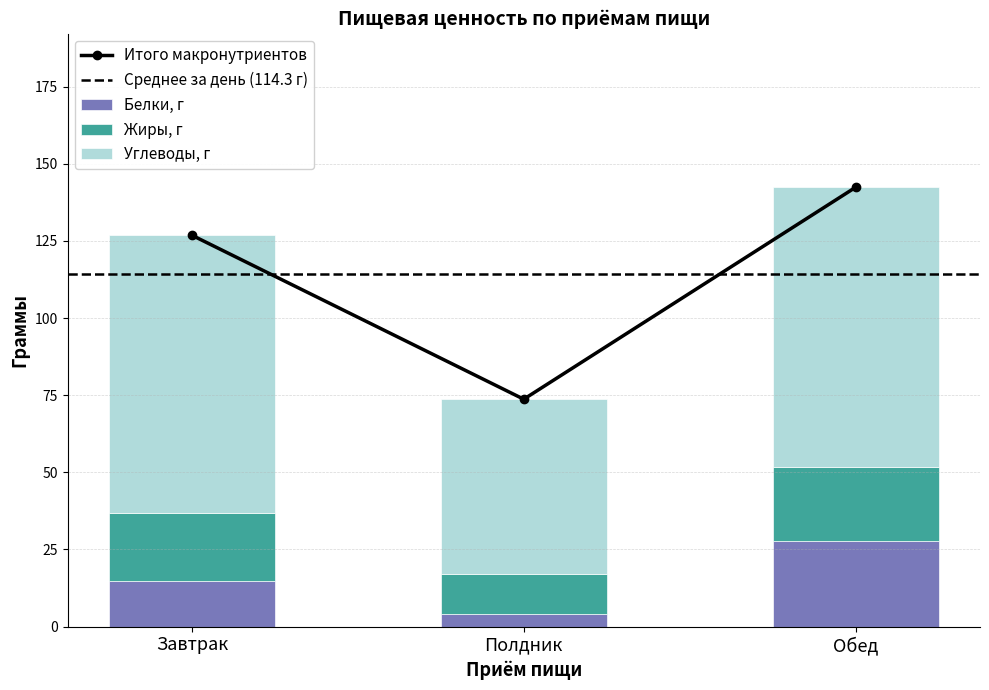

Reading left to right, transcribe all the data shown in this chart.

Белки, г: 14.7	4.1	27.7
Жиры, г: 22.0	13.0	24.0
Углеводы, г: 90.1	56.6	90.7